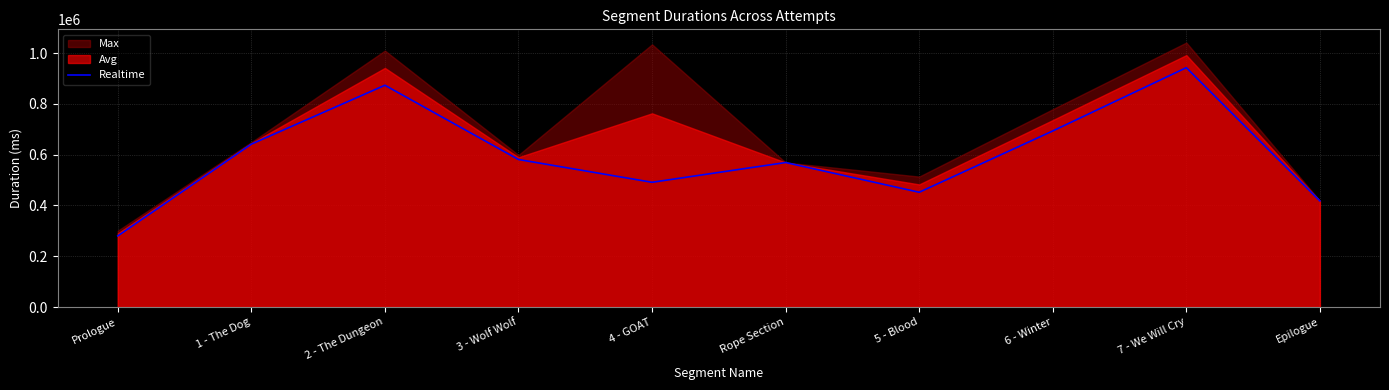

How many interior local peaks (higher than both neighbors) does the data have?

3